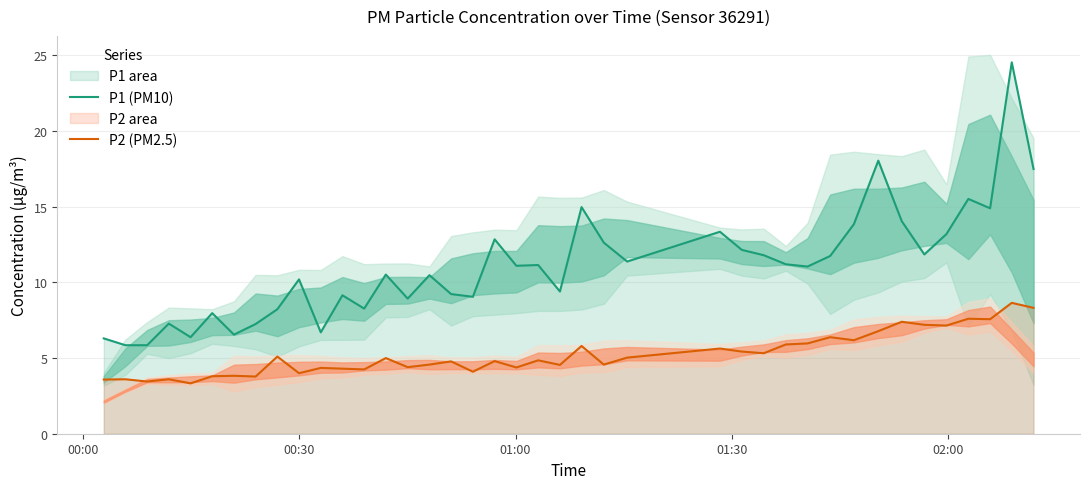

True or false: P1 (PM10) and P2 (PM2.5) intersect in this chart.

False